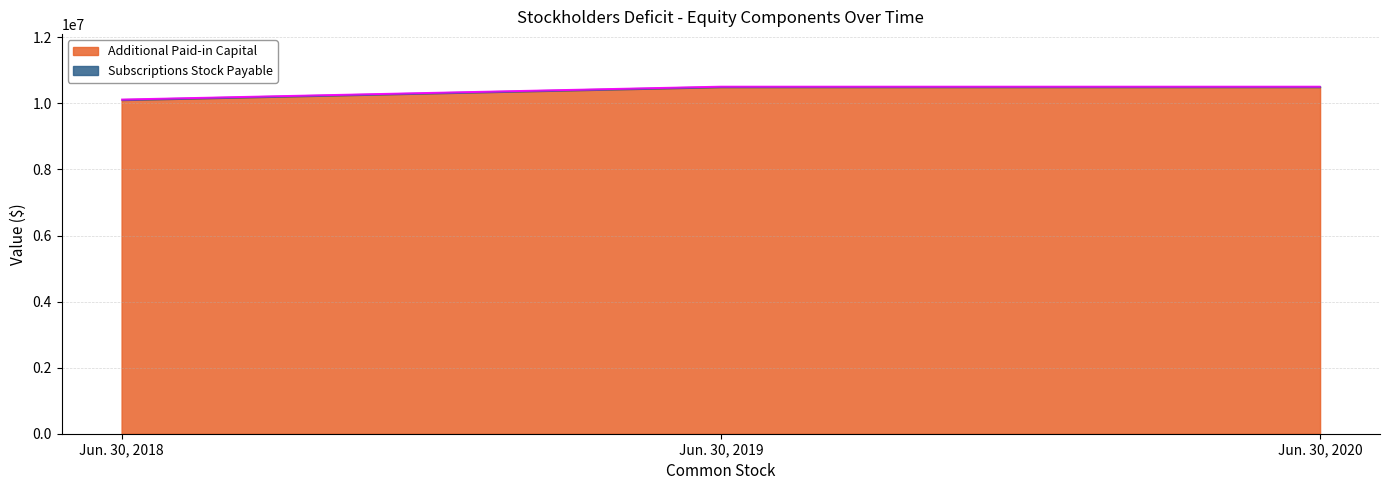

What is the sum of the values at Jun. 30, 2020 and Jun. 30, 2019?

20986432